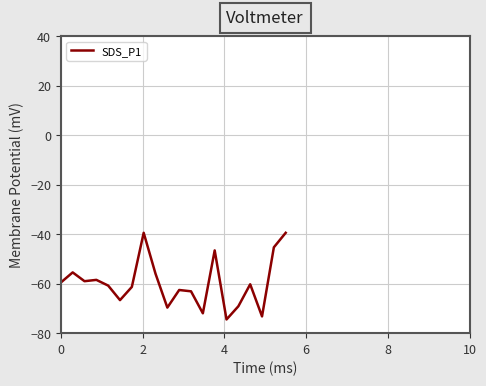

What is the smallest value displayed?

-74.5